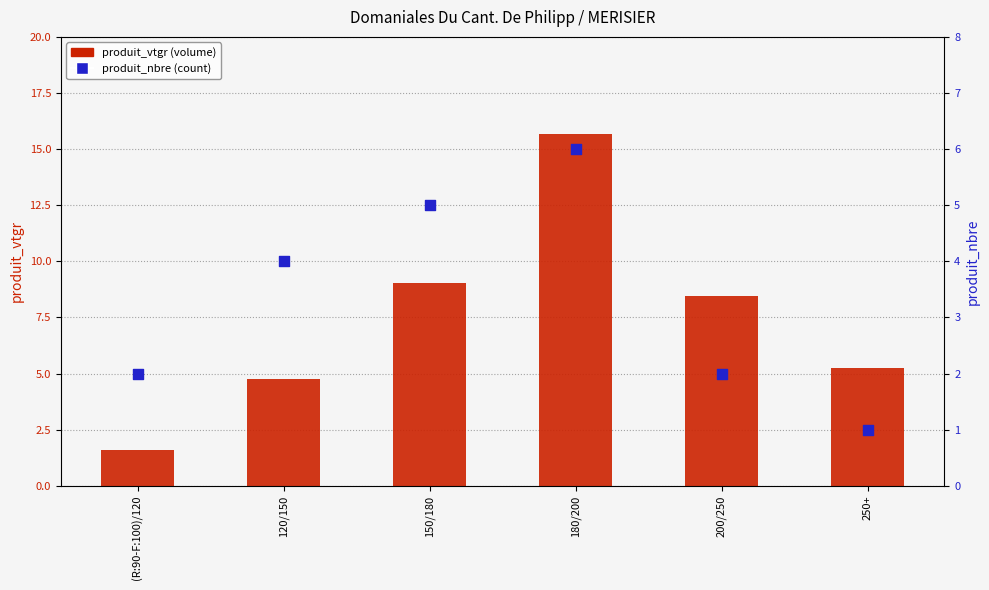

Which series contains the lowest Y value?

produit_nbre (count)